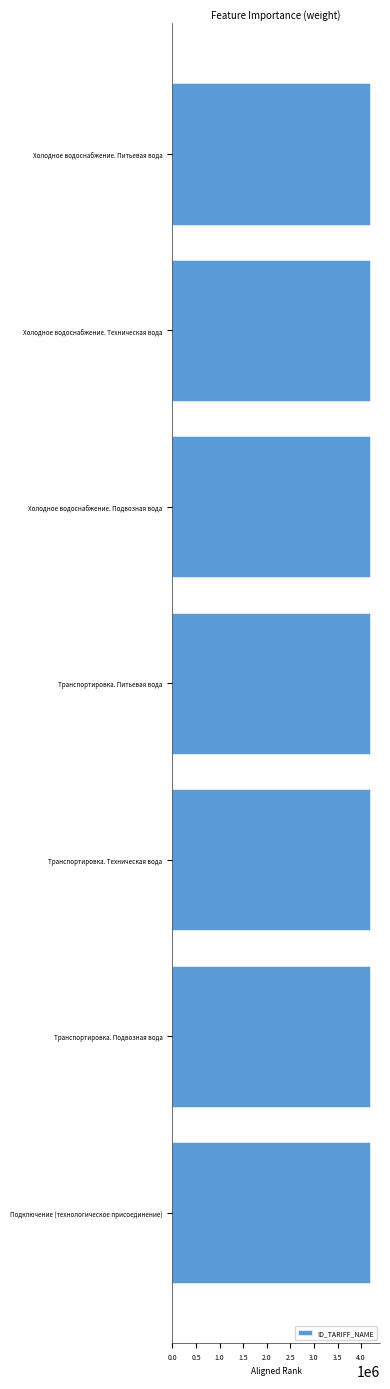

What is the ratio of the value at Транспортировка. Техническая вода to the value at Холодное водоснабжение. Питьевая вода?

1.0